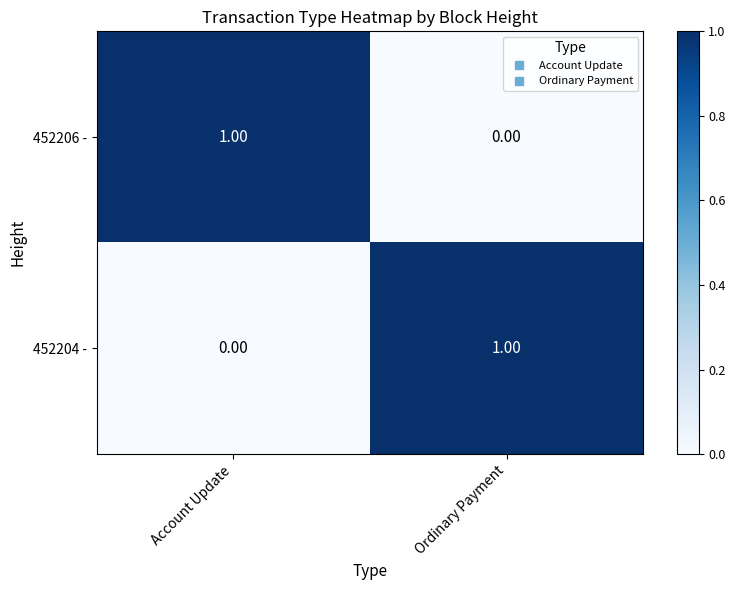

Rank the series at Ordinary Payment from highest to lowest value.

452204 -, 452206 -